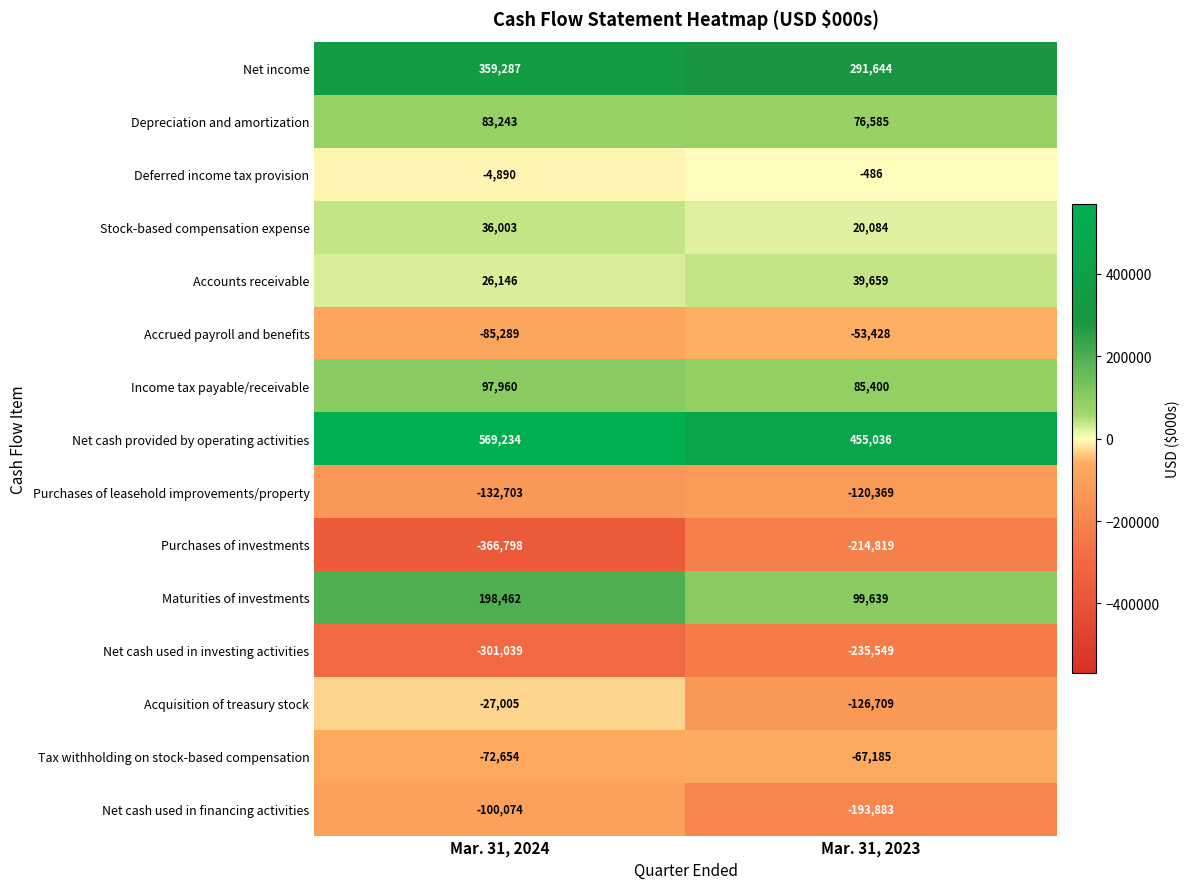

Which series has the widest spread of values?

Purchases of investments